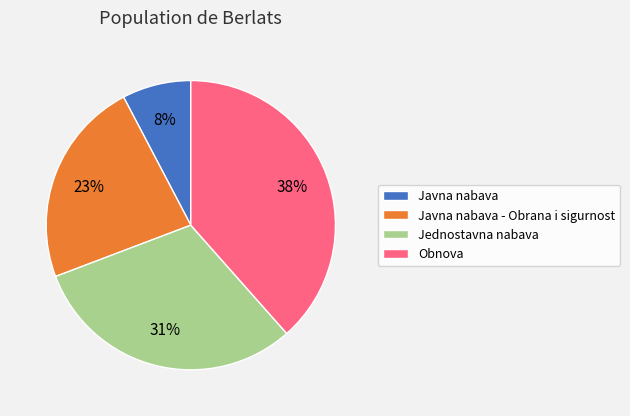

The Javna nabava - Obrana i sigurnost slice represents 36% of the pie. True or false?

False